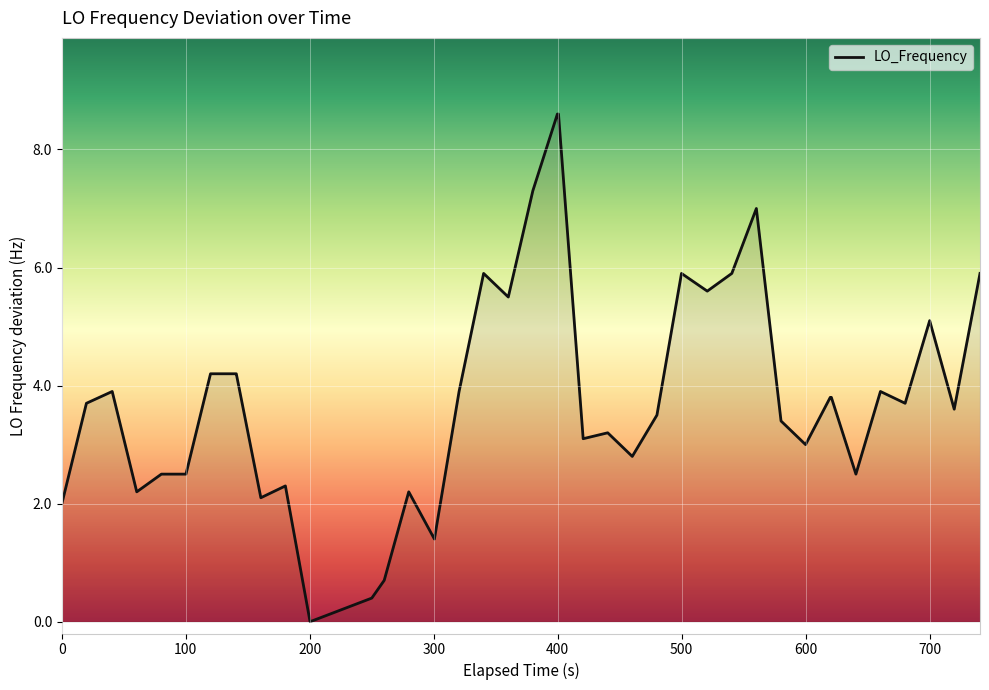

What is the maximum value shown in the chart?

8.6